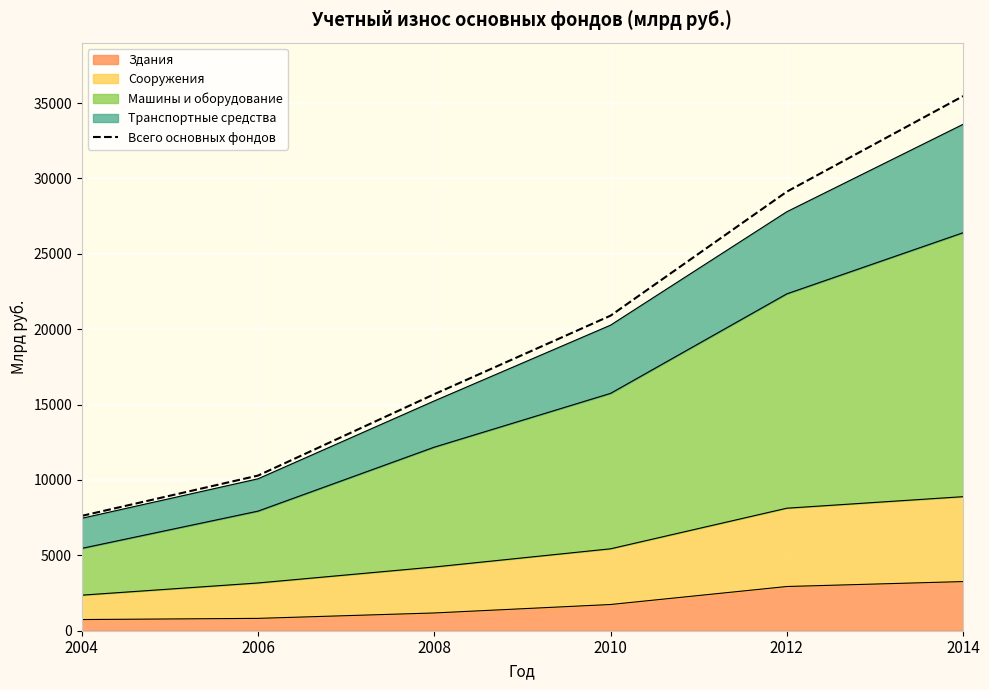

How many data points are less than 20896?

3